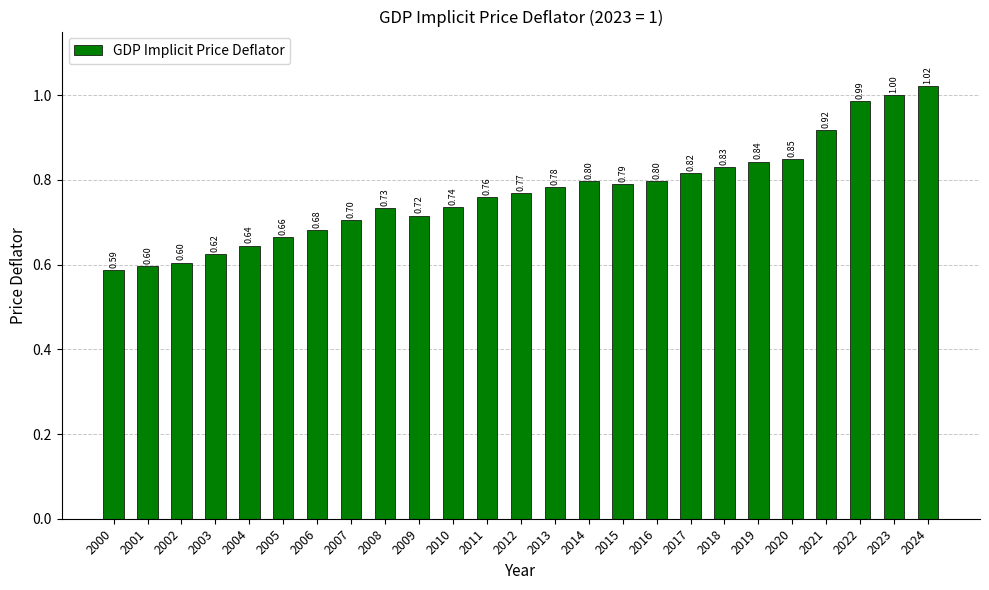

What is the average value?

0.8